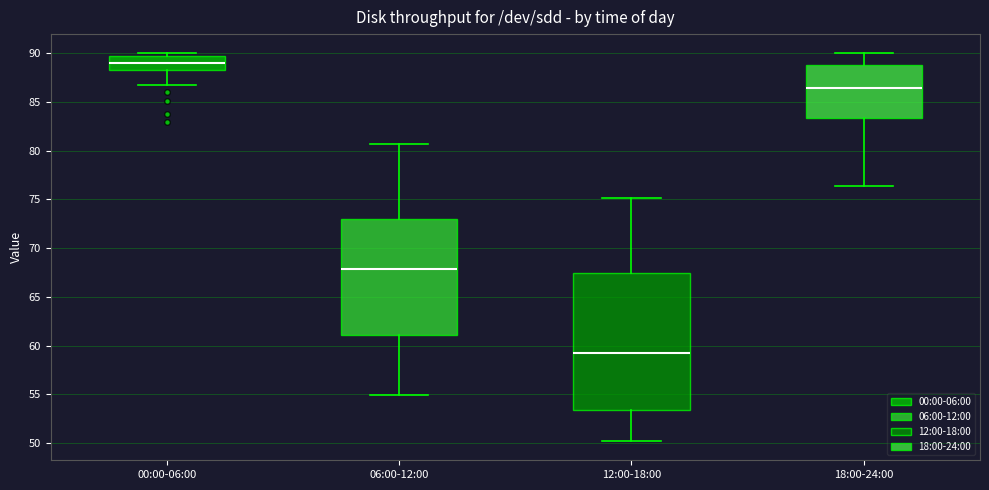

Which box has the highest median line?

00:00-06:00